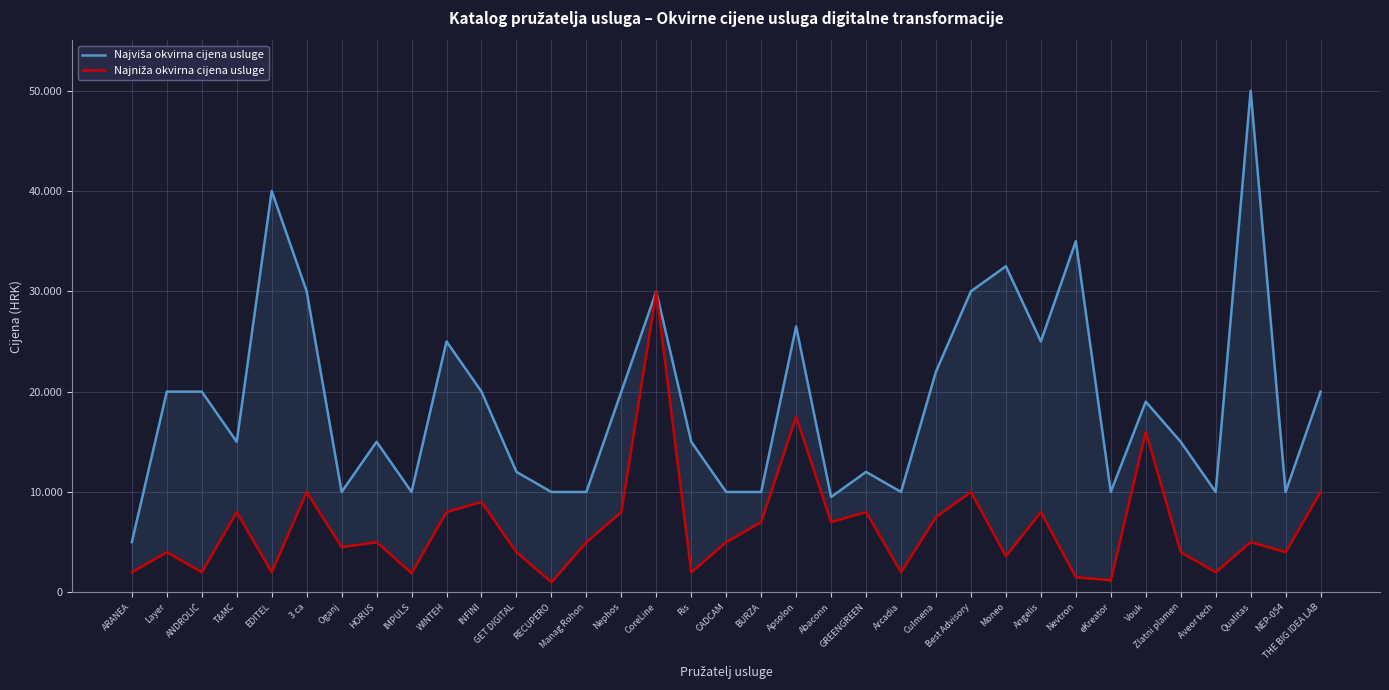

Which series has the largest total across all categories?

Najviša okvirna cijena usluge